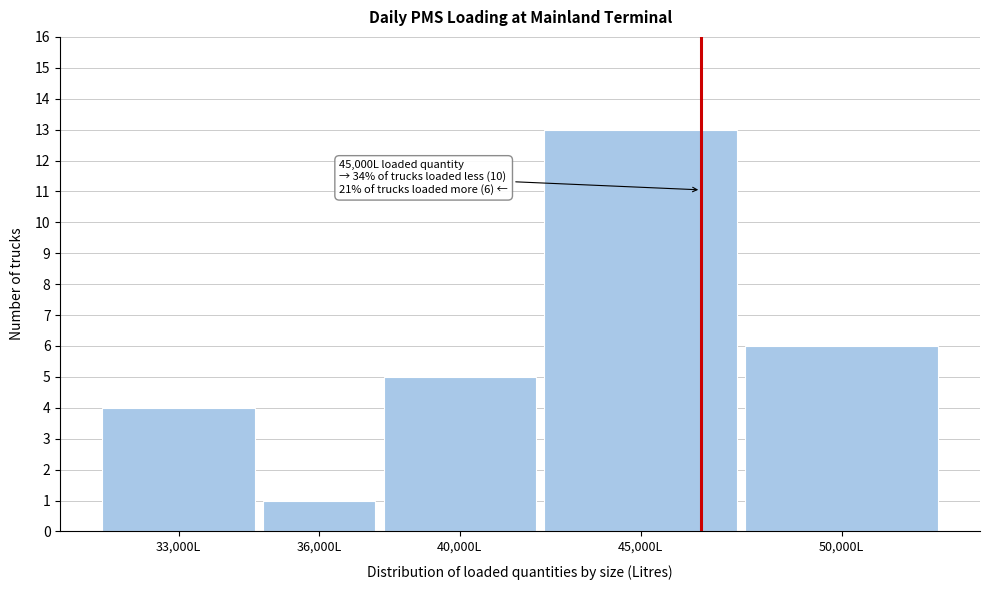

Reading left to right, extract all data points from this chart.

33,000L=4	36,000L=1	40,000L=5	45,000L=13	50,000L=6